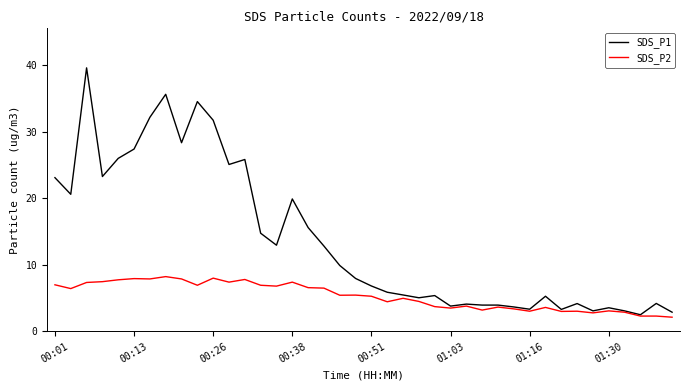

Which series has the largest range (max minus min)?

SDS_P1